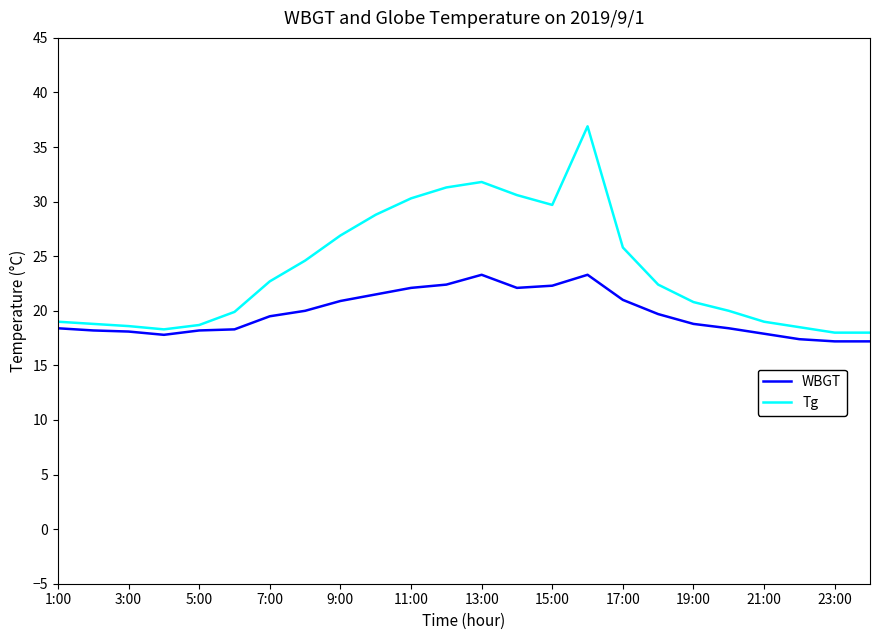

What is the sum of all WBGT values?

474.0